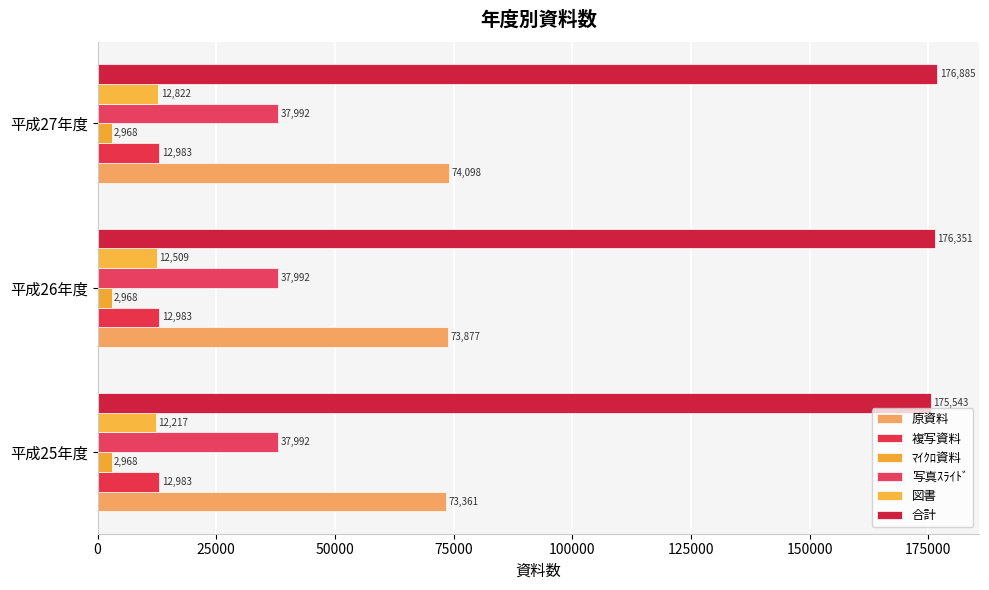

How many distinct data groups are displayed?

6